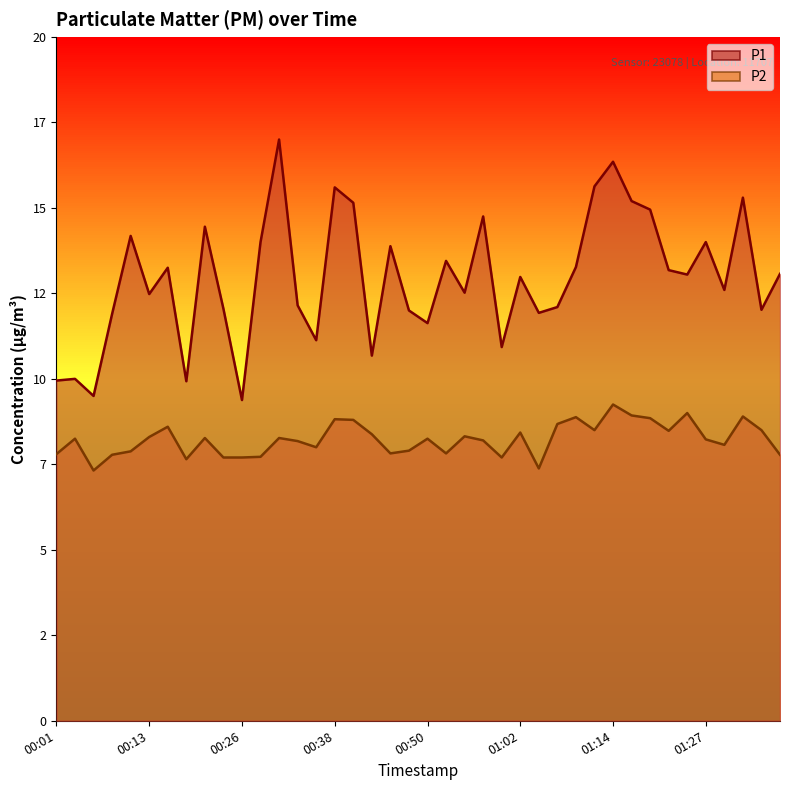

Rank the series by their maximum value, from highest to lowest.

P1, P2